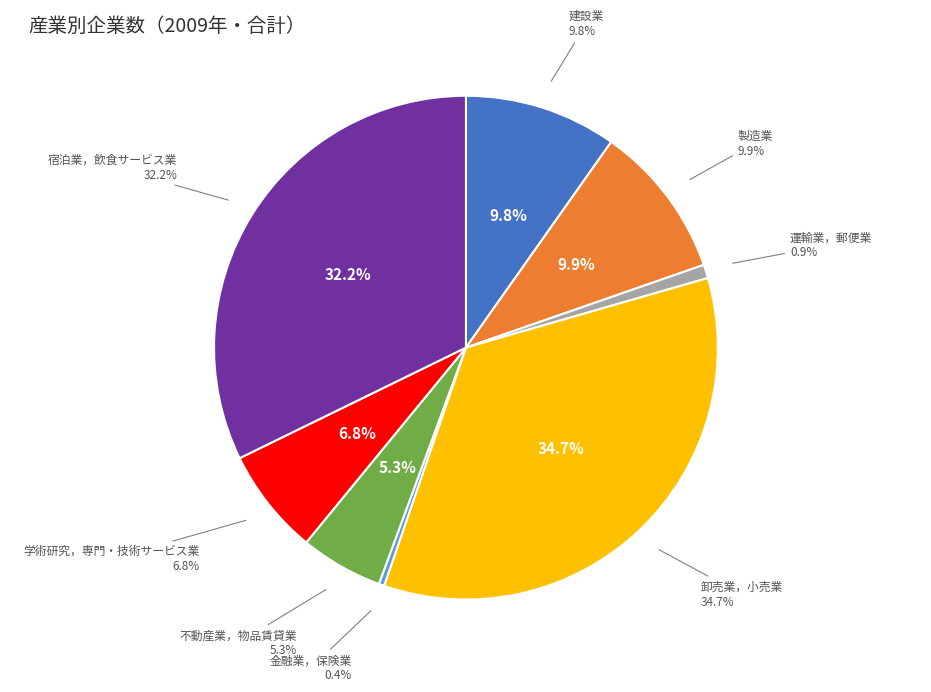

True or false: 金融業，保険業 accounts for 0% of the total.

True